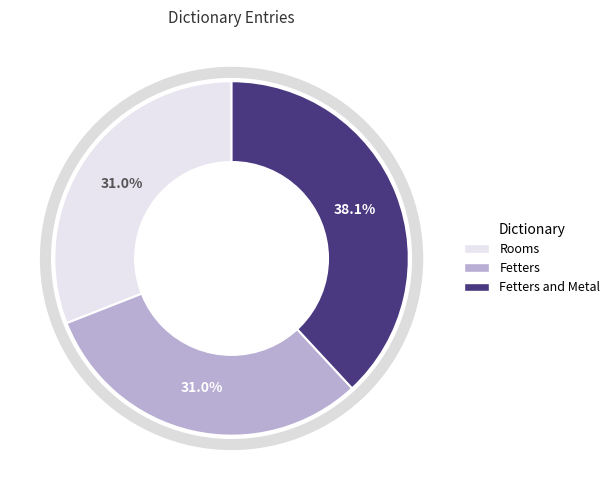

Does any single category account for the majority?

No